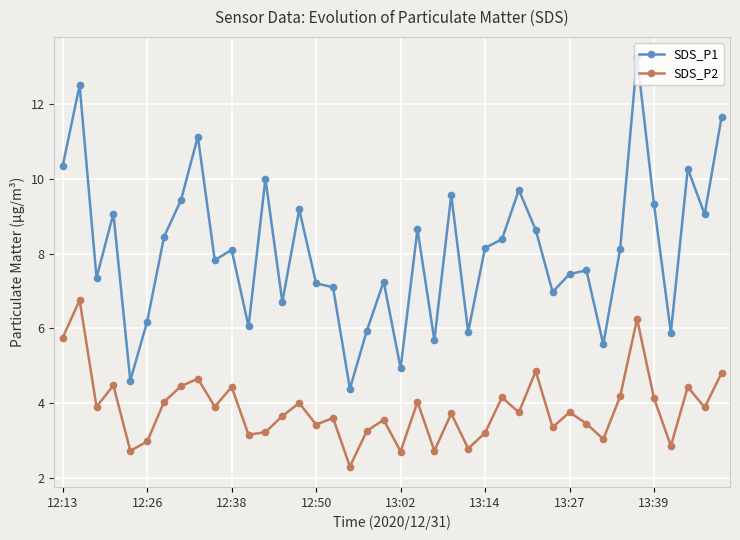

What is the minimum value shown in the chart?

2.3